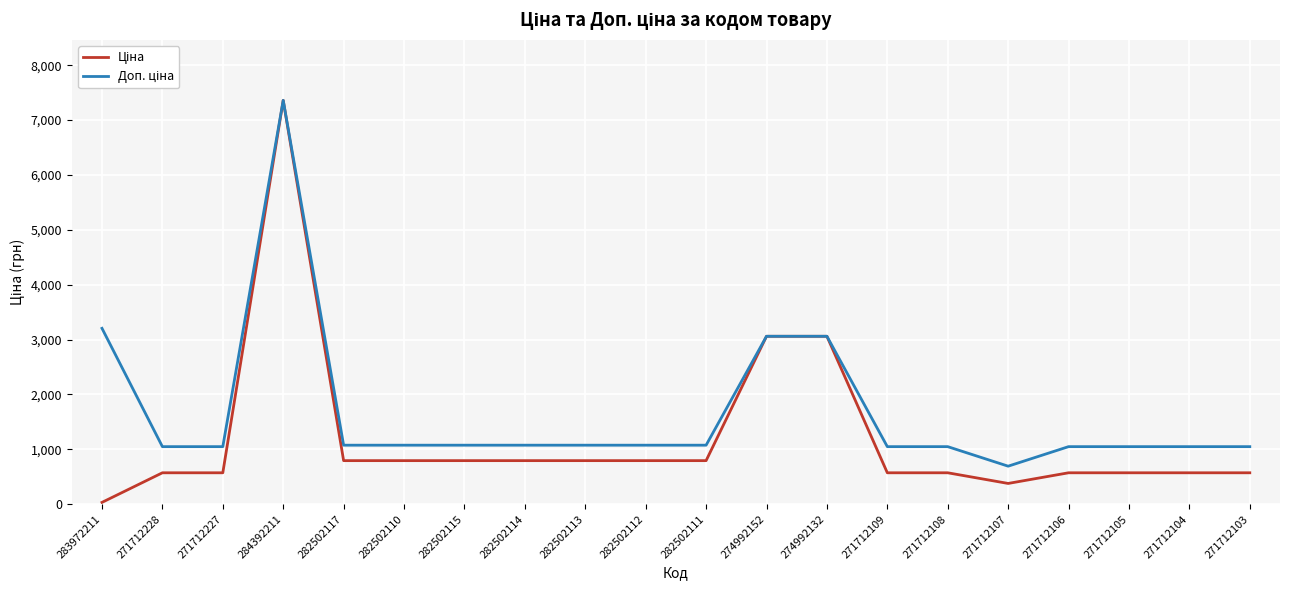

Which category has the highest value across all series?

284392211